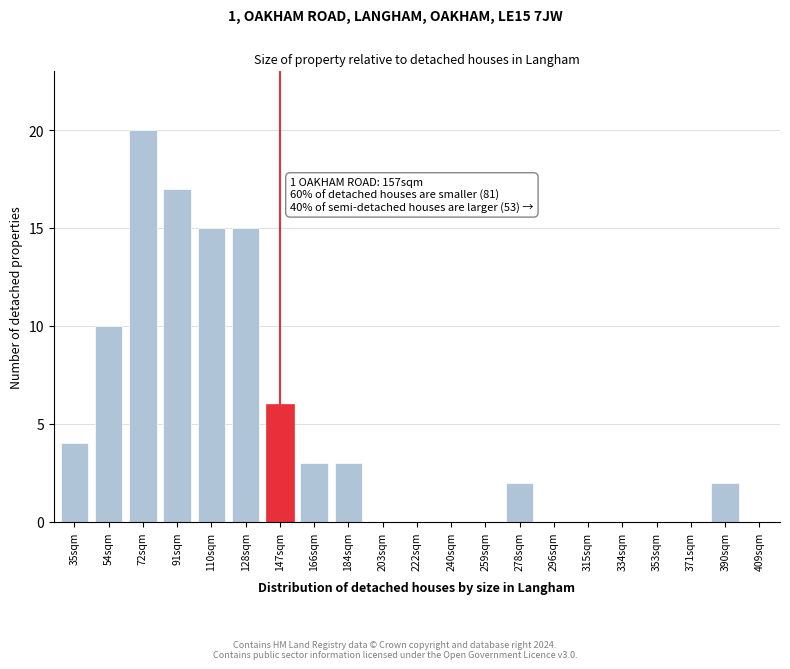

Reading left to right, extract all data points from this chart.

35sqm=4	54sqm=10	72sqm=20	91sqm=17	110sqm=15	128sqm=15	147sqm=6	166sqm=3	184sqm=3	203sqm=0	222sqm=0	240sqm=0	259sqm=0	278sqm=2	296sqm=0	315sqm=0	334sqm=0	353sqm=0	371sqm=0	390sqm=2	409sqm=0